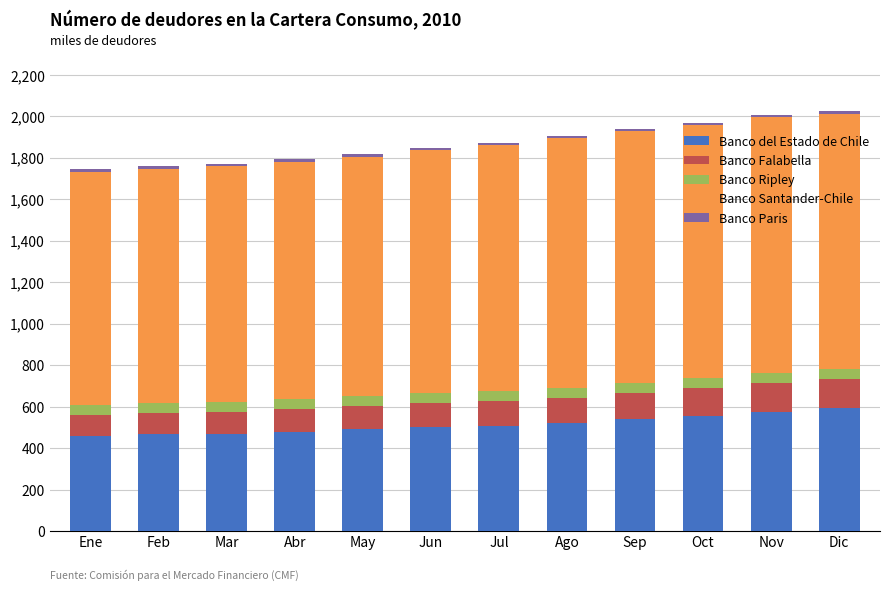

What is the lowest value of the Banco del Estado de Chile series?

458.2